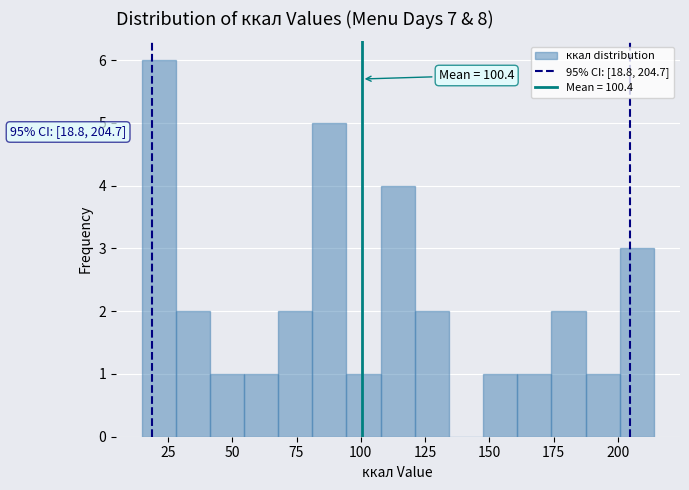

Around what value on the x-axis is the tallest bar? Give the approximate position of its centre, as read against the axis.

20